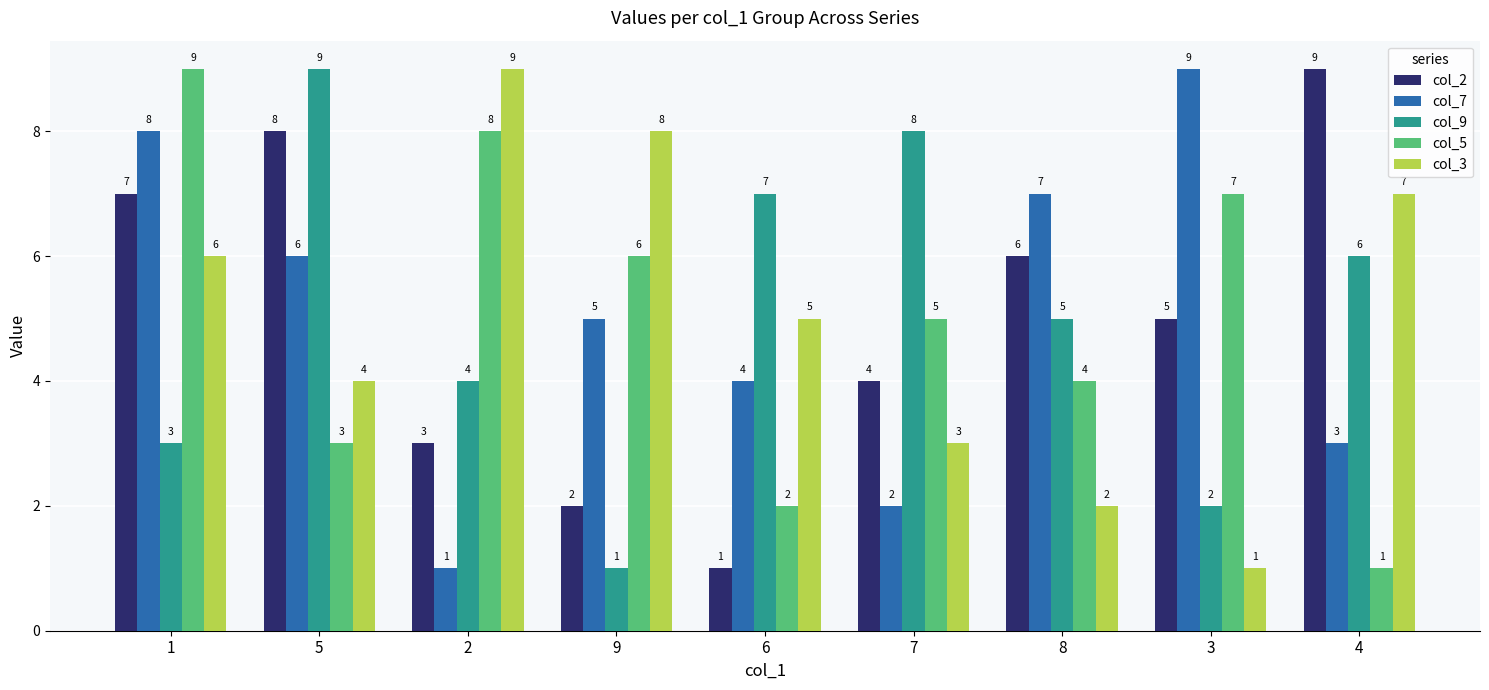

True or false: col_3 has a value of 3 at 8.

False